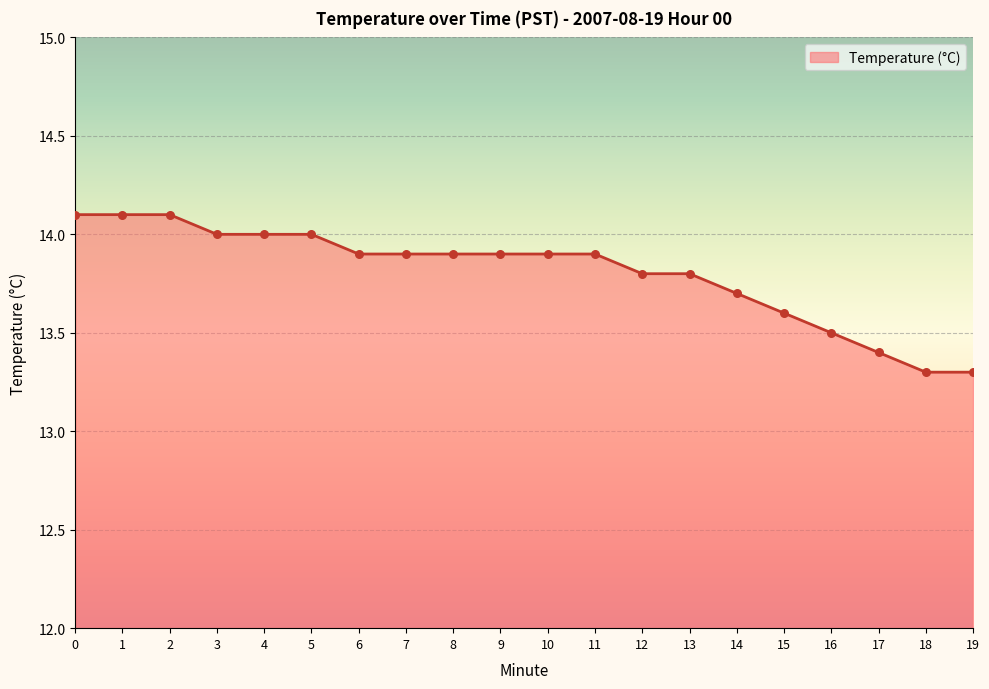

Which has a higher value, 18 or 3?

3